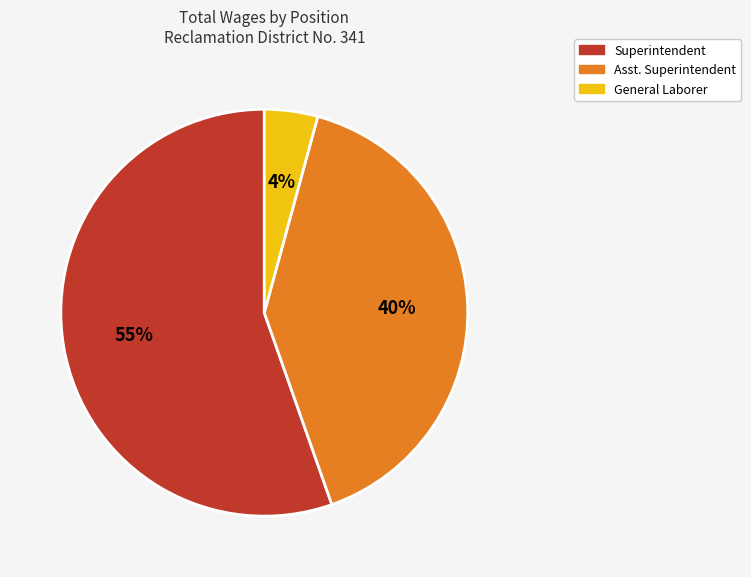

Which has a higher value, Superintendent or Asst. Superintendent?

Superintendent